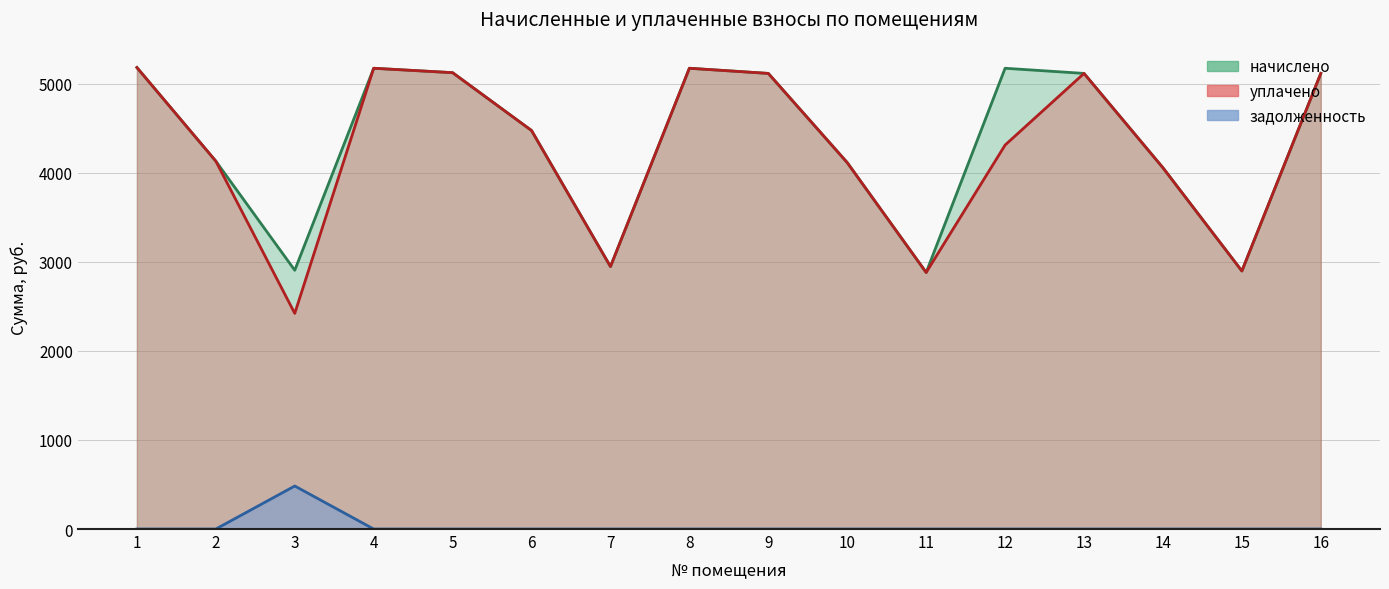

What is the average value of the уплачено series?

4265.7